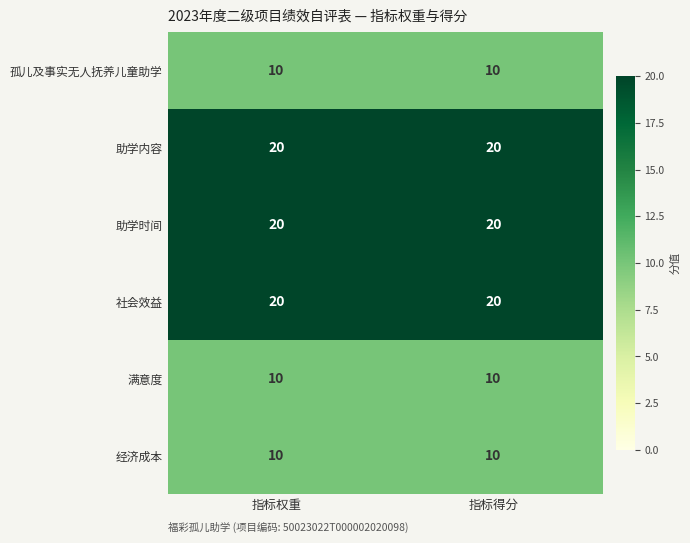

Reading left to right, transcribe all the data shown in this chart.

孤儿及事实无人抚养儿童助学: 指标权重=10	指标得分=10
助学内容: 指标权重=20	指标得分=20
助学时间: 指标权重=20	指标得分=20
社会效益: 指标权重=20	指标得分=20
满意度: 指标权重=10	指标得分=10
经济成本: 指标权重=10	指标得分=10